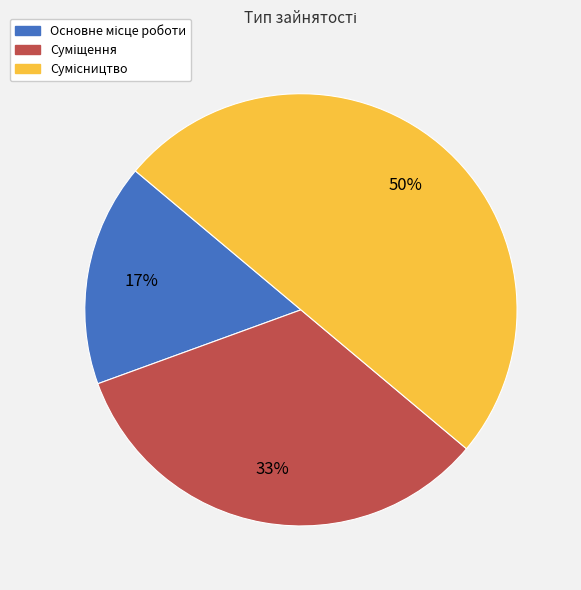

To the nearest percent, what is the average slice percentage?

33%